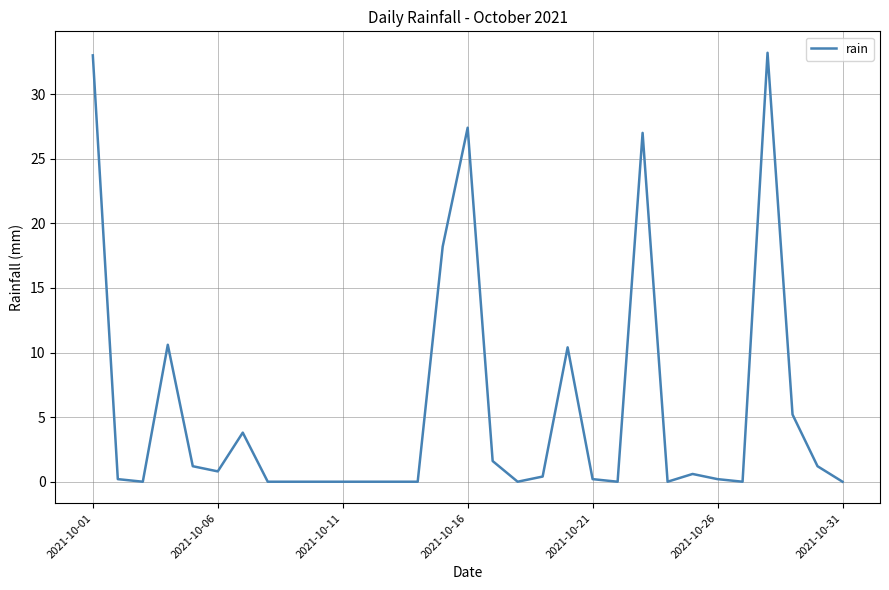

What is the maximum value shown in the chart?

33.2